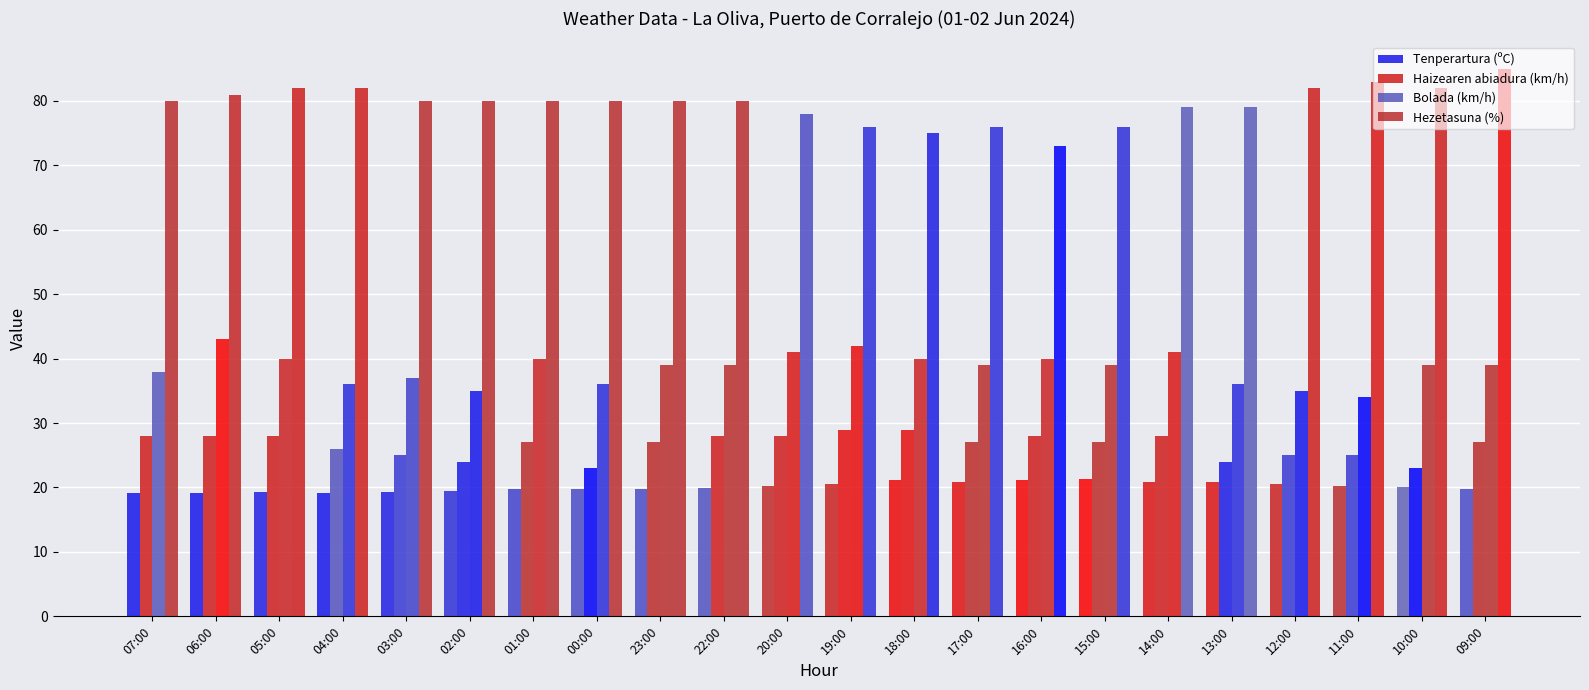

Are the bars horizontal?

No